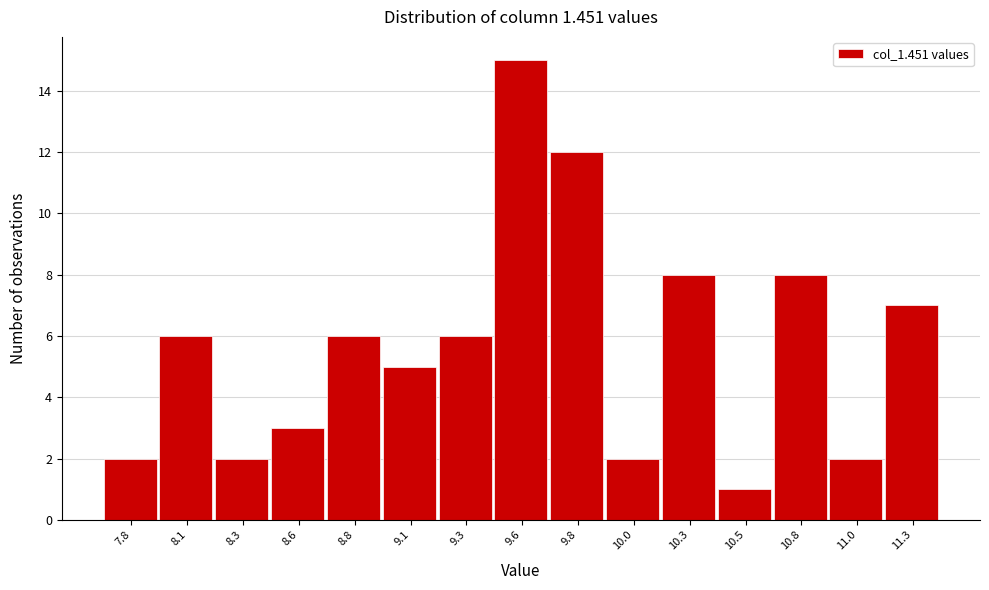

Reading left to right, transcribe all the data shown in this chart.

2	6	2	3	6	5	6	15	12	2	8	1	8	2	7